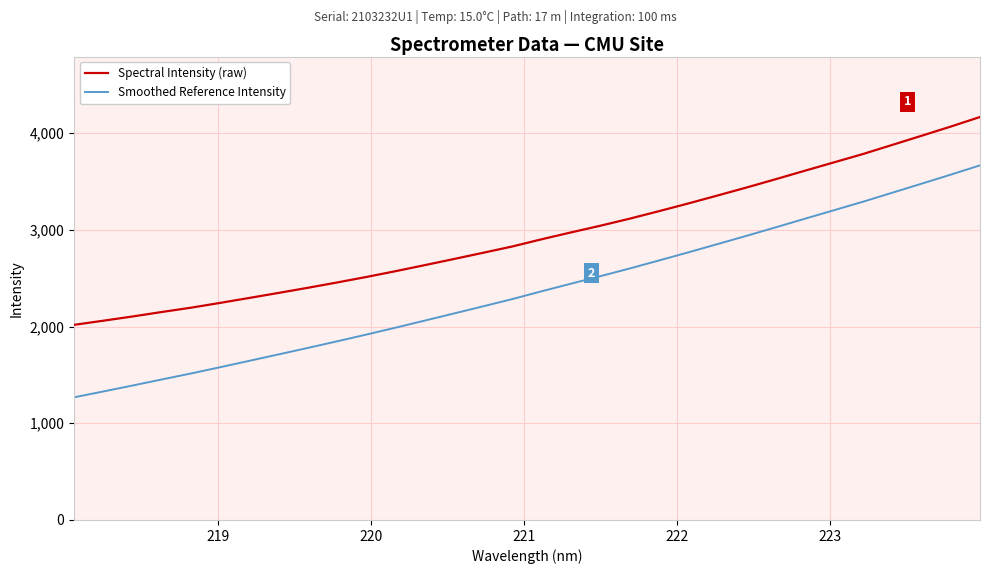

Reading left to right, list all the values displayed in this chart.

Spectral Intensity (raw): 2018.2	2060.9	2104.8	2151.0	2195.8	2245.5	2296.9	2348.9	2401.8	2456.8	2513.8	2573.7	2636.2	2699.8	2764.3	2829.7	2904.0	2974.5	3043.4	3115.8	3193.5	3272.8	3354.9	3438.2	3524.2	3612.0	3698.7	3785.7	3879.6	3973.7	4069.0	4167.7
Smoothed Reference Intensity: 1268.6	1329.3	1390.7	1453.6	1515.5	1580.6	1646.7	1713.1	1780.2	1848.5	1918.2	1989.7	2062.7	2136.5	2210.8	2285.7	2366.2	2444.4	2521.4	2600.8	2683.4	2767.0	2852.5	2938.6	3026.5	3115.5	3203.8	3292.3	3385.1	3478.0	3571.7	3667.6